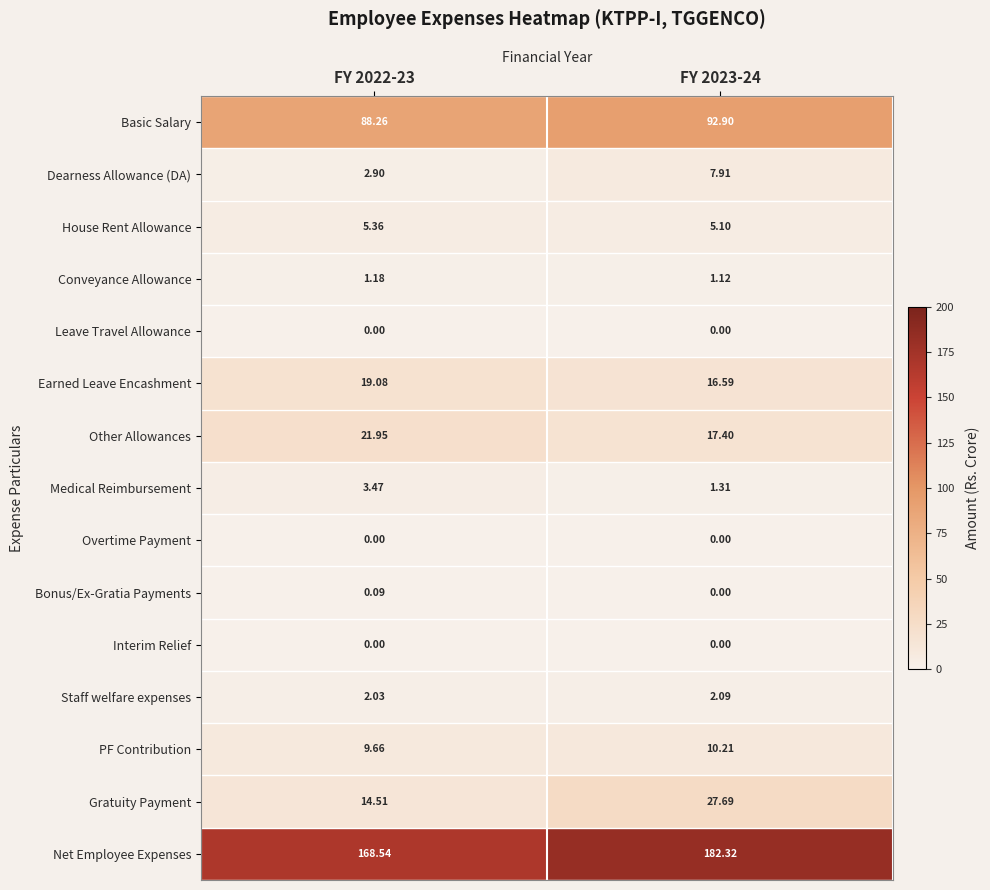

Is the value of Bonus/Ex-Gratia Payments at FY 2023-24 greater than the value of Staff welfare expenses at FY 2022-23?

No